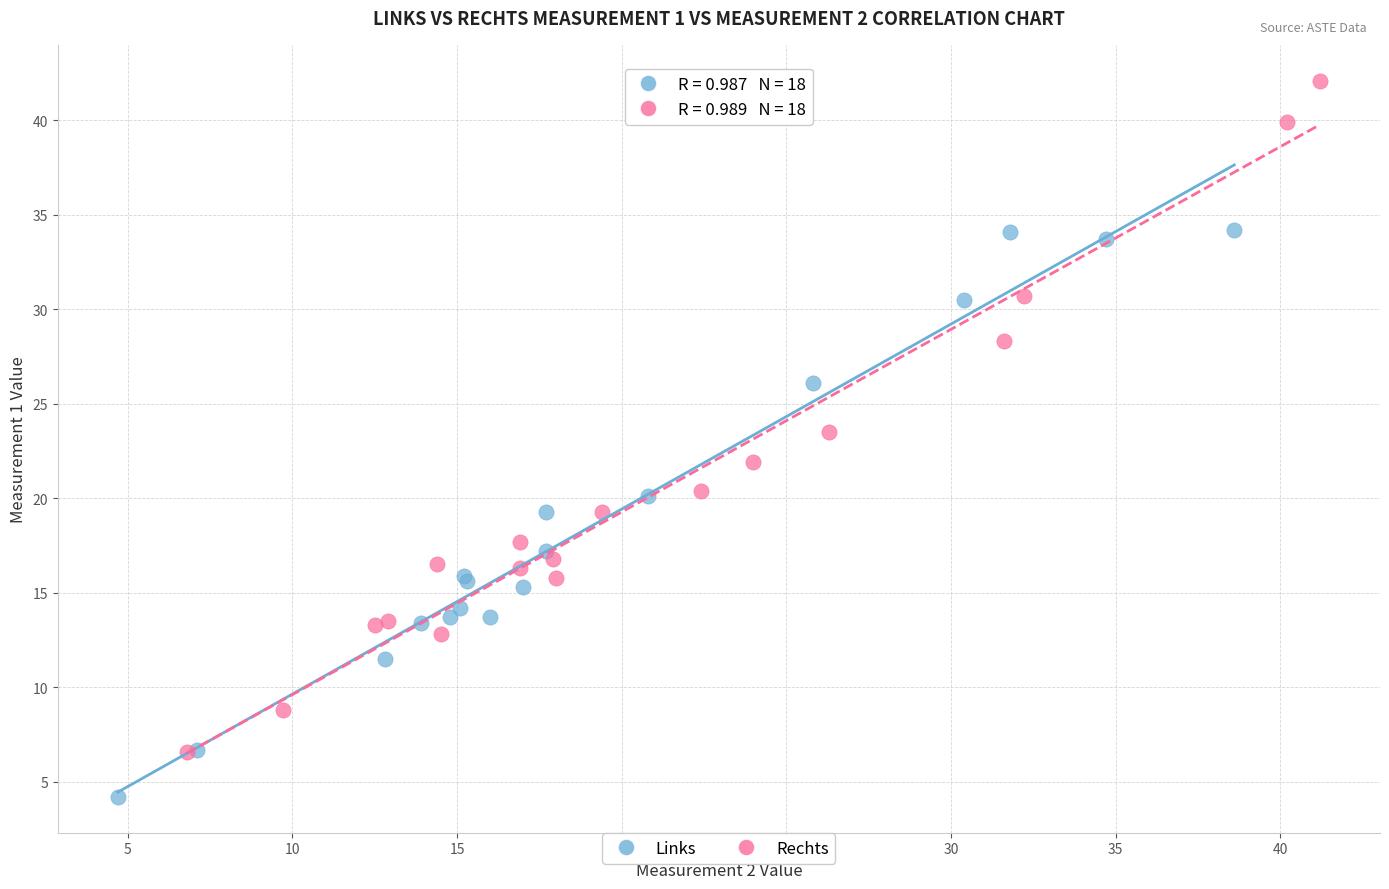

What are all the series names shown in the legend?

Links, Rechts